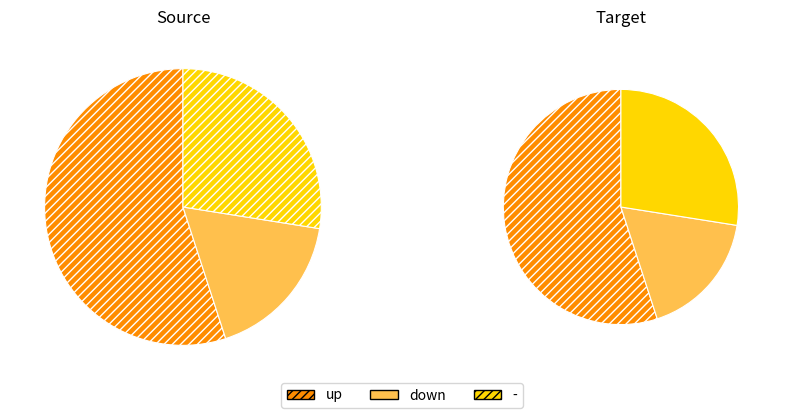

Which slice is the smallest?

down